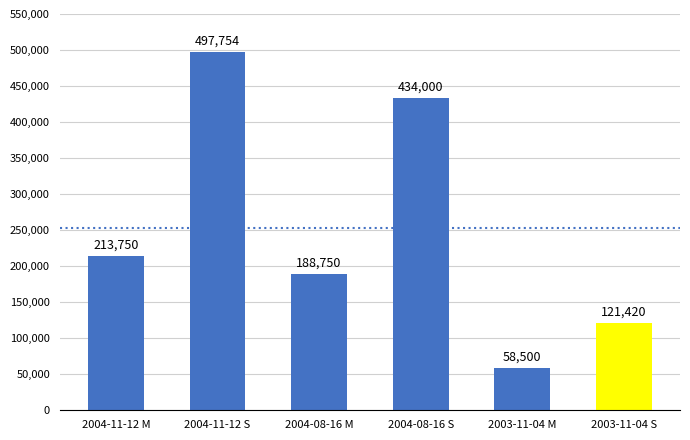

True or false: the data shows 497754 at 2004-11-12 S.

True